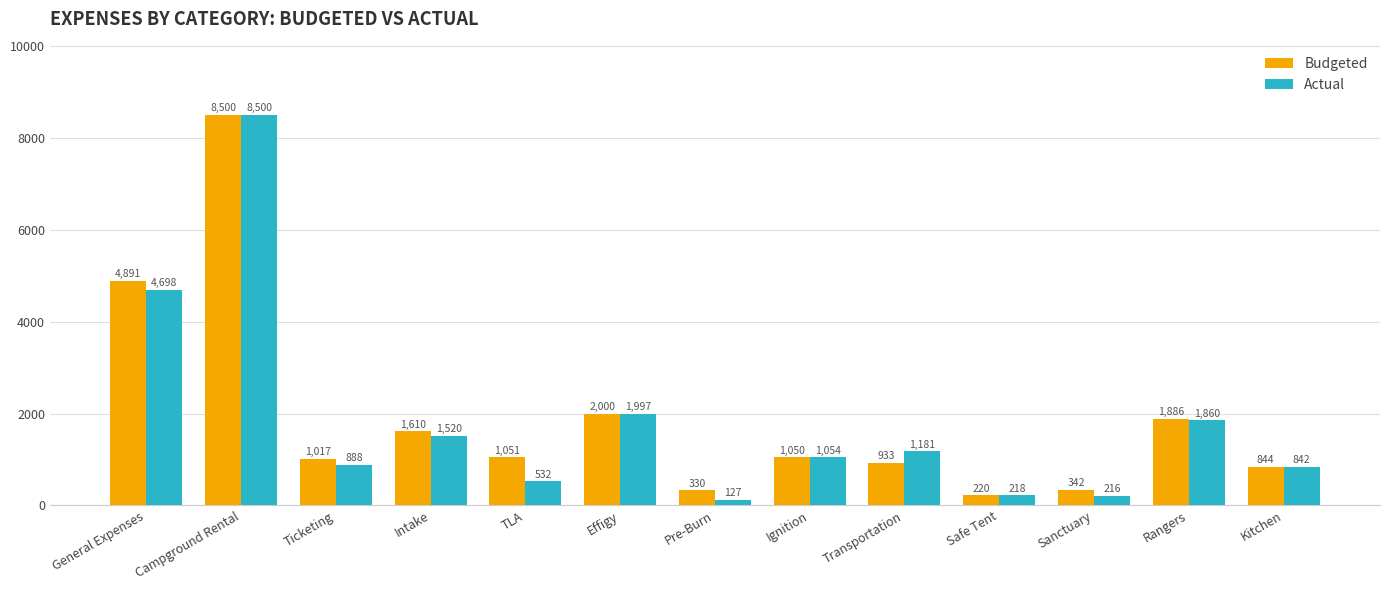

What is the minimum value shown in the chart?

126.7